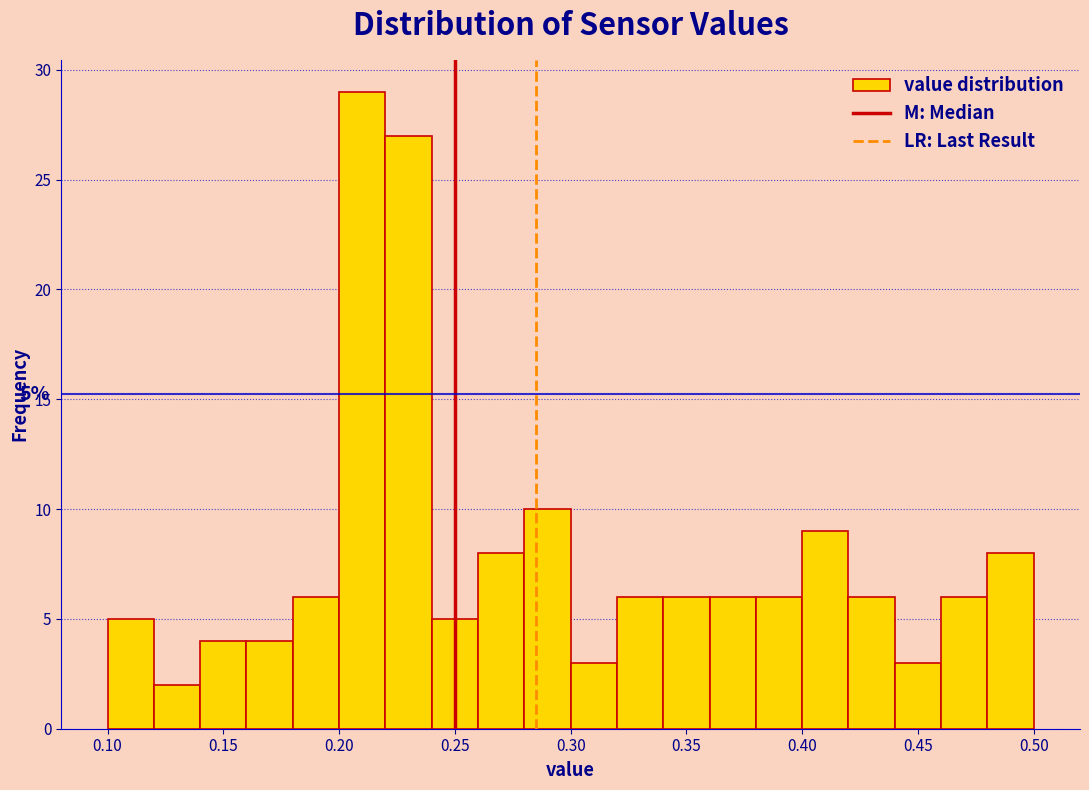

Which range on the x-axis has the tallest bar?

0.20 to 0.22